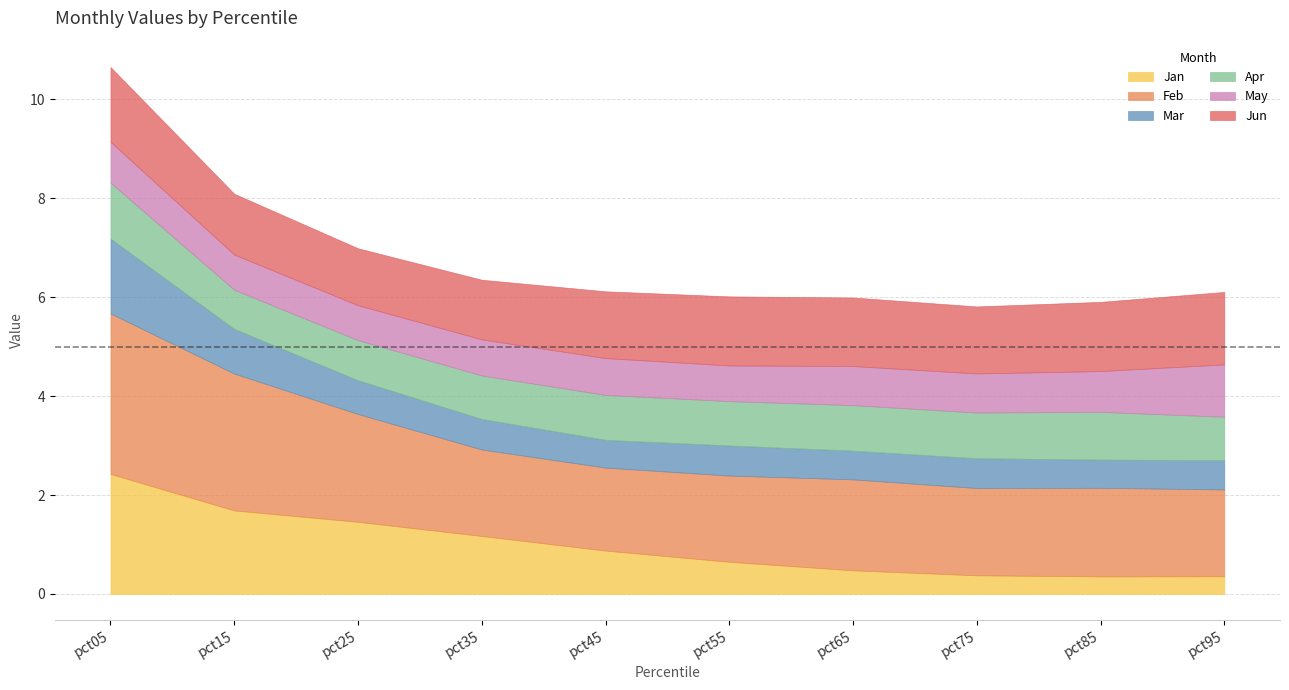

Which category has the lowest value in the Apr series?

pct15